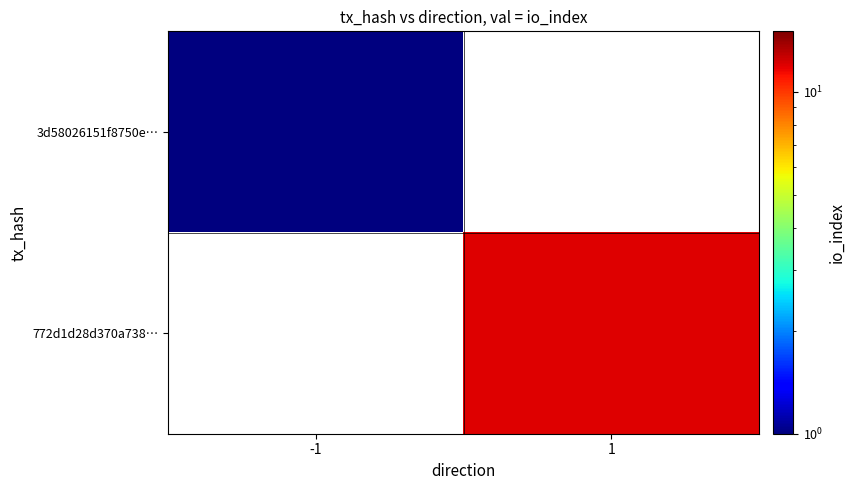

At which label does 772d1d28d370a738… reach its peak?

-1